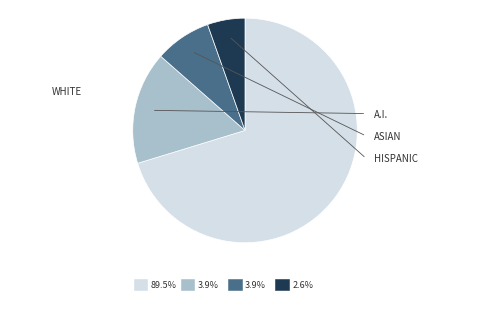

Does any single category account for the majority?

Yes